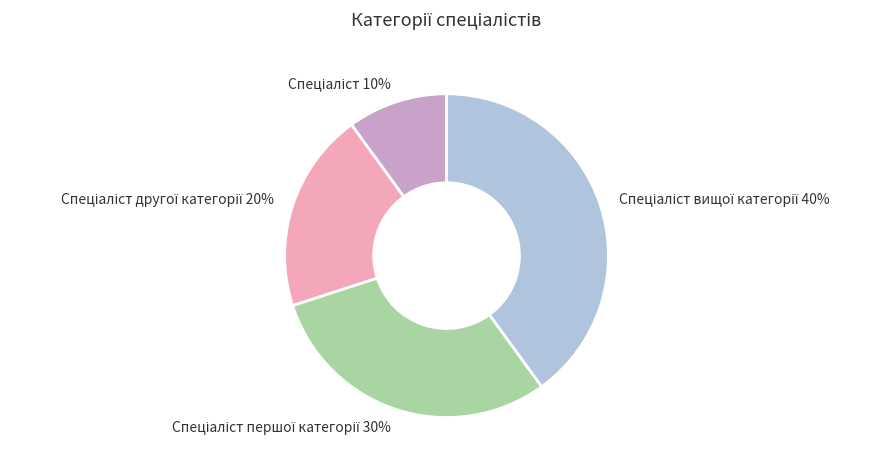

Does any single category account for the majority?

No